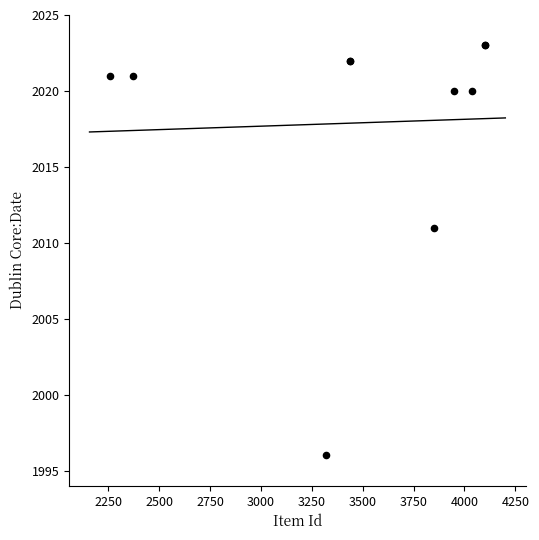

What Y value in the scatter plot is closest to 2009?

2011